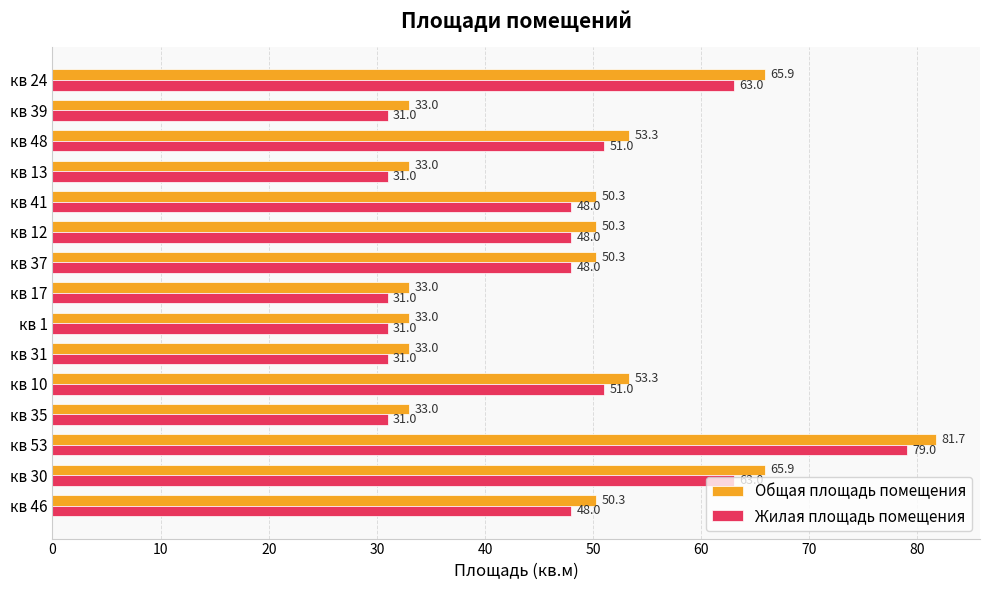

Is the value of Общая площадь помещения at кв 53 greater than the value of Жилая площадь помещения at кв 53?

Yes